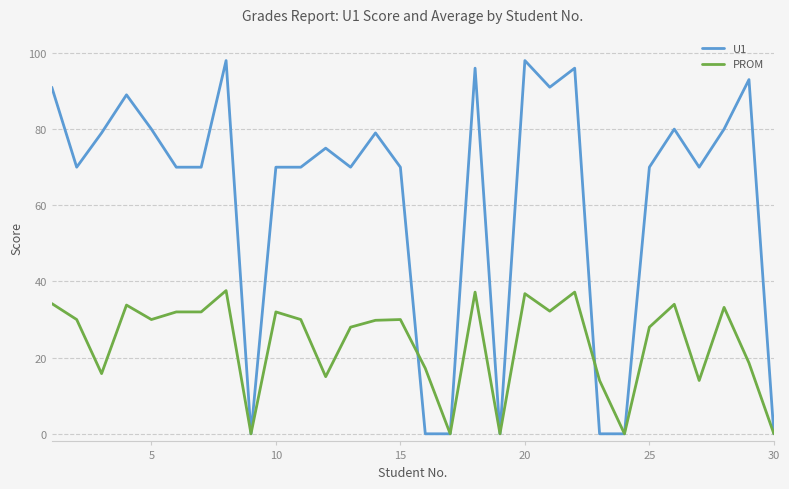

Which series has the widest spread of values?

U1